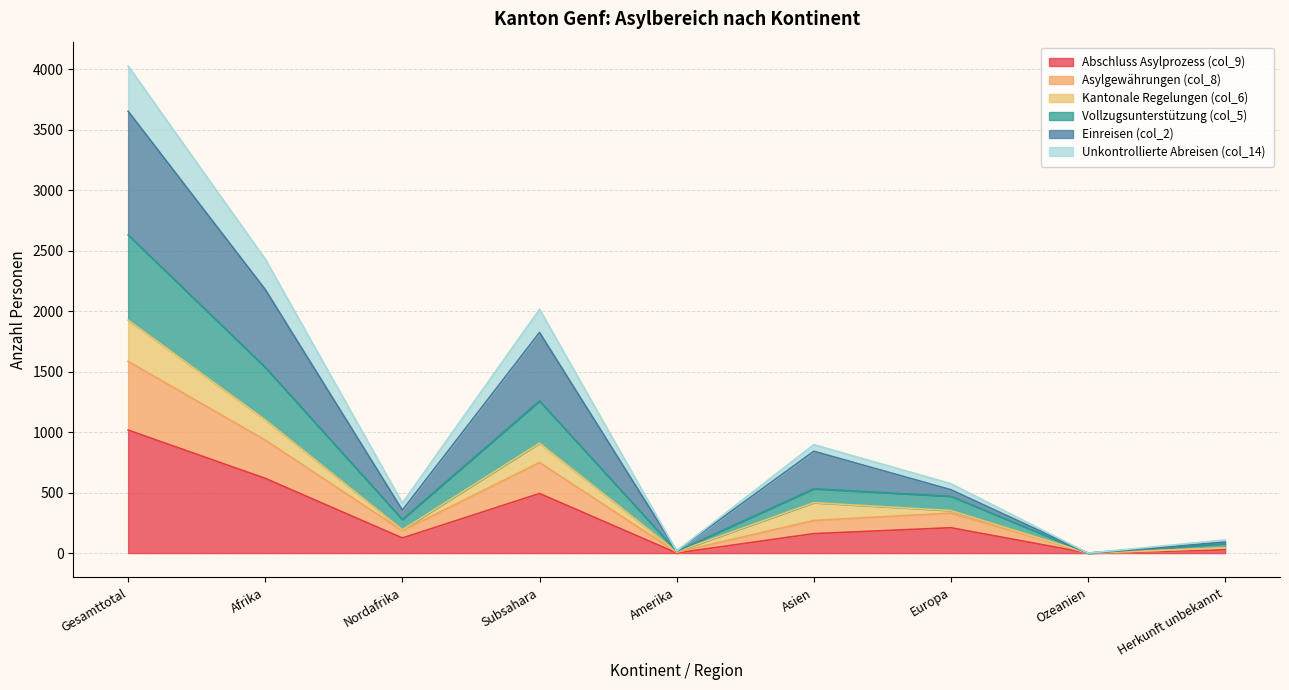

At which category is the sum across all series the highest?

Gesamttotal